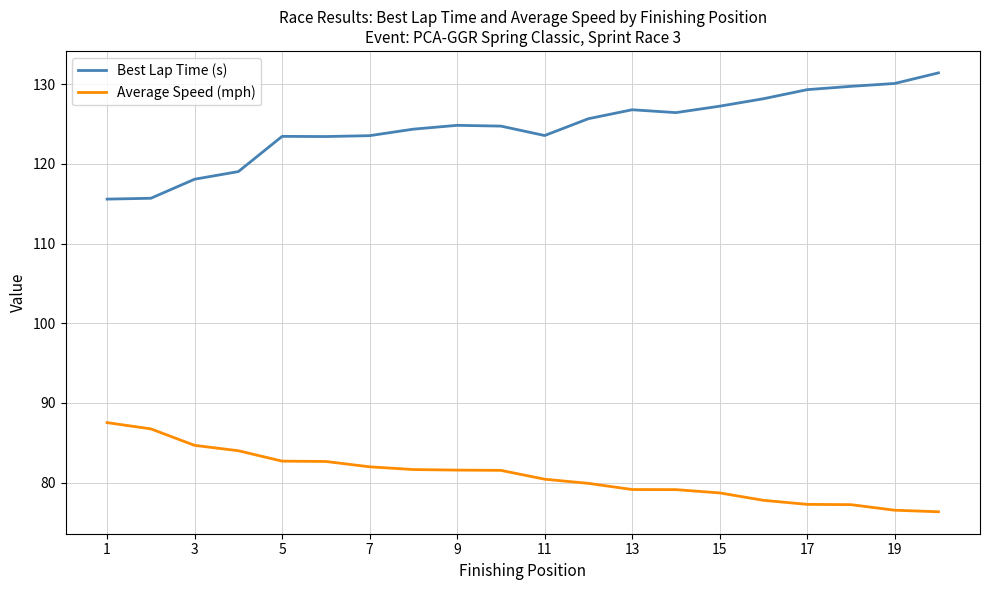

What is the difference between the second highest and second lowest values in the Average Speed (mph) series?

10.2